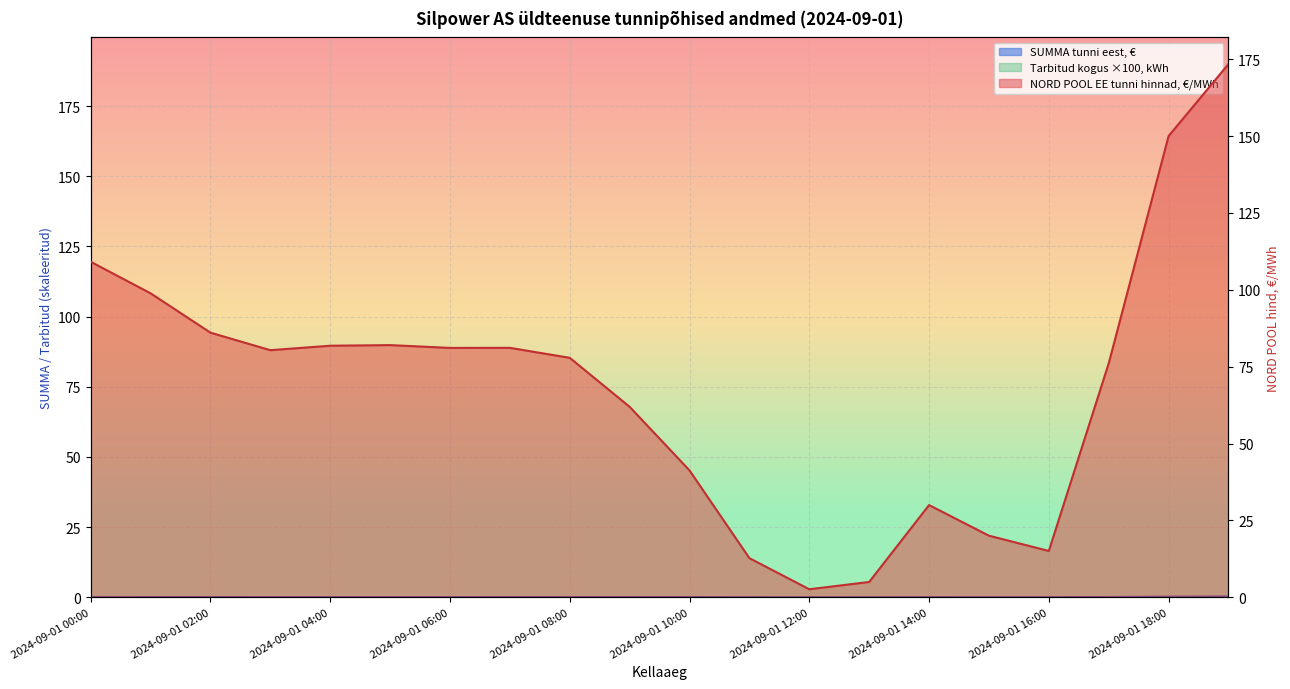

Is it true that NORD POOL EE tunni hinnad, €/MWh equals 46.8 at 2024-09-01 14:00?

False